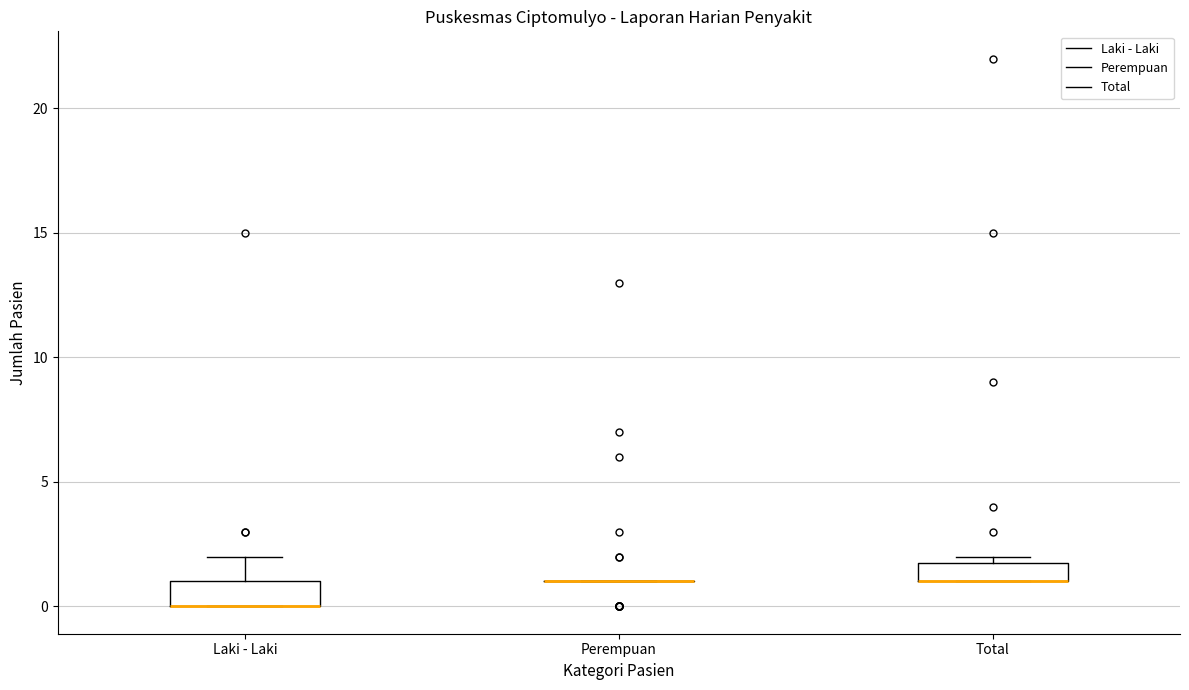

Reading left to right, transcribe this box plot: for each box, give where its median line is, the range the box spans, and where its two whiskers end, as read against the y-axis. The values are not printed on the chart, so give them approximately, as read against the axis.

Laki - Laki: median 0 (drawn on the box's lower edge), box 0 to 1, whiskers 0 to 2
Perempuan: box collapsed to a line at 1, whiskers 1 to 1
Total: median 1 (drawn on the box's lower edge), box 1 to 2, whiskers 1 to 2 (just above the box's upper edge)